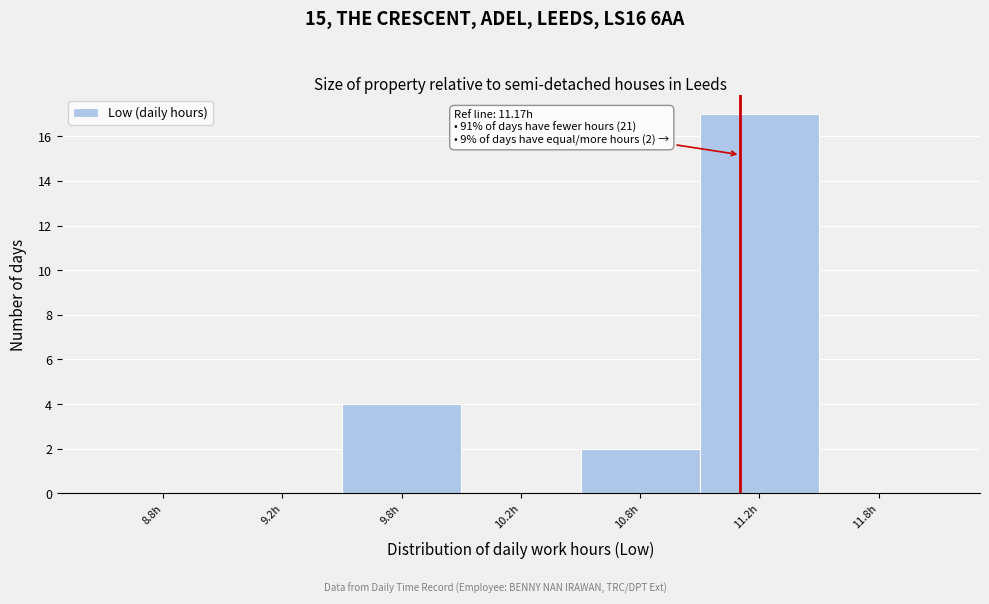

Reading left to right, extract all data points from this chart.

8.8h=0	9.2h=0	9.8h=4	10.2h=0	10.8h=2	11.2h=17	11.8h=0